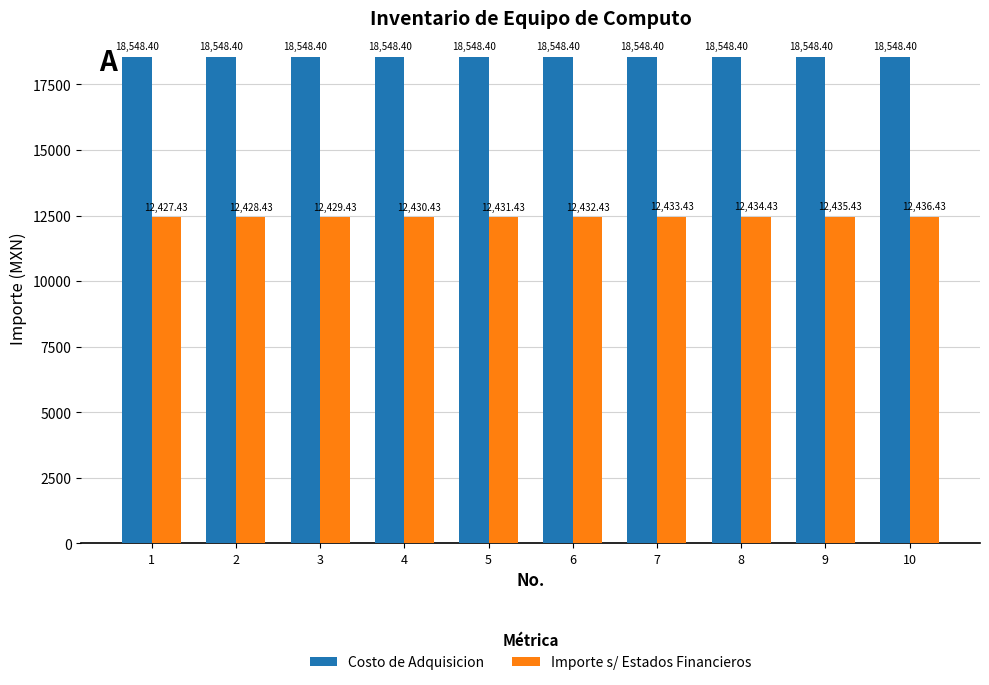

At how many categories does at least one series exceed 13263?

10